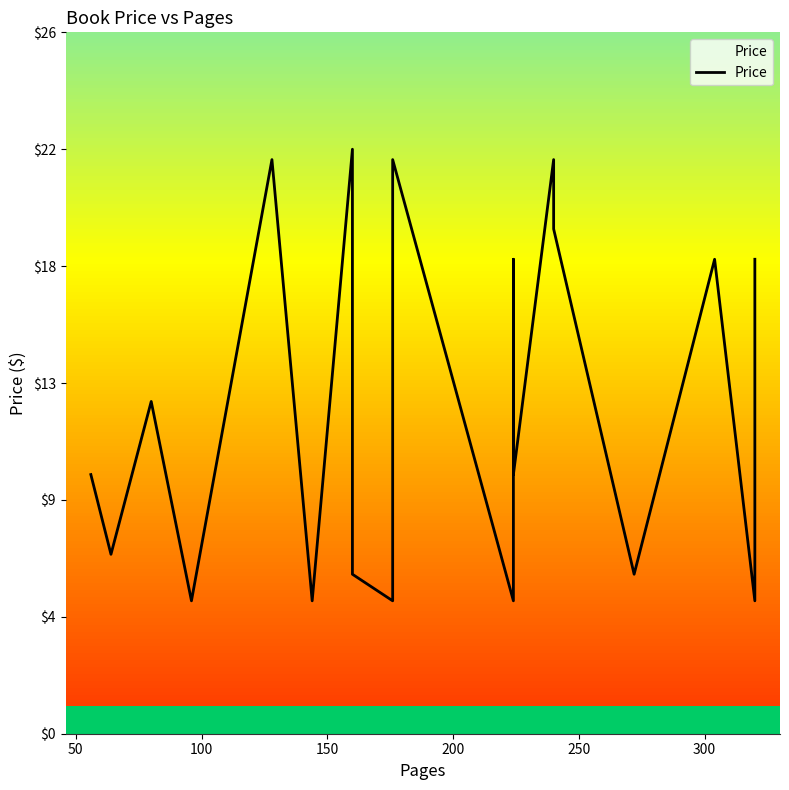

How many data points does each series have?

20